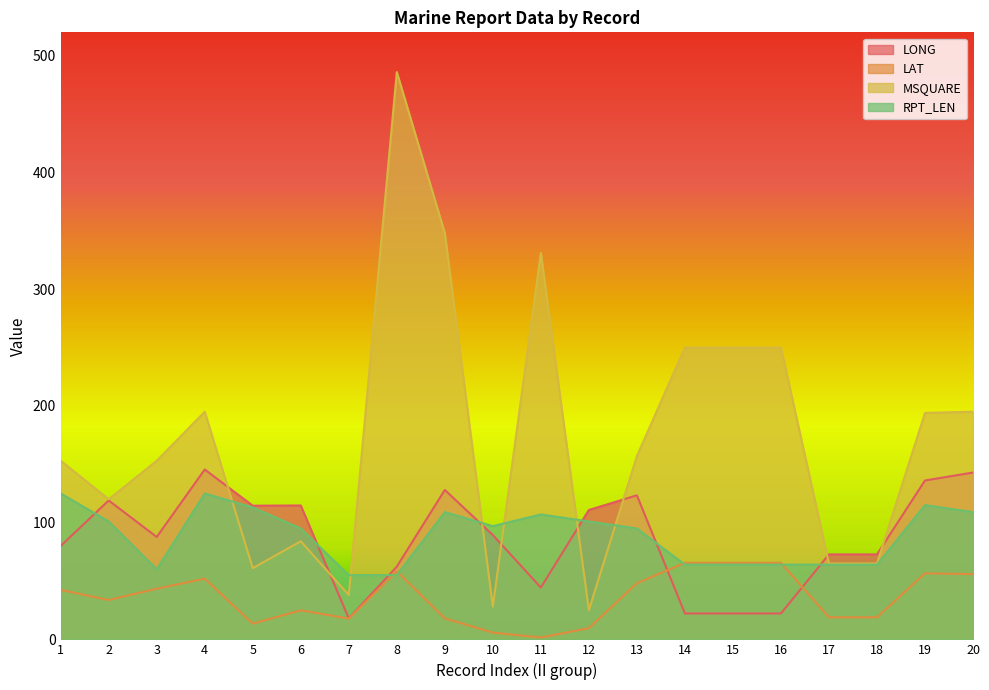

Rank the series by their maximum value, from highest to lowest.

MSQUARE, LONG, RPT_LEN, LAT